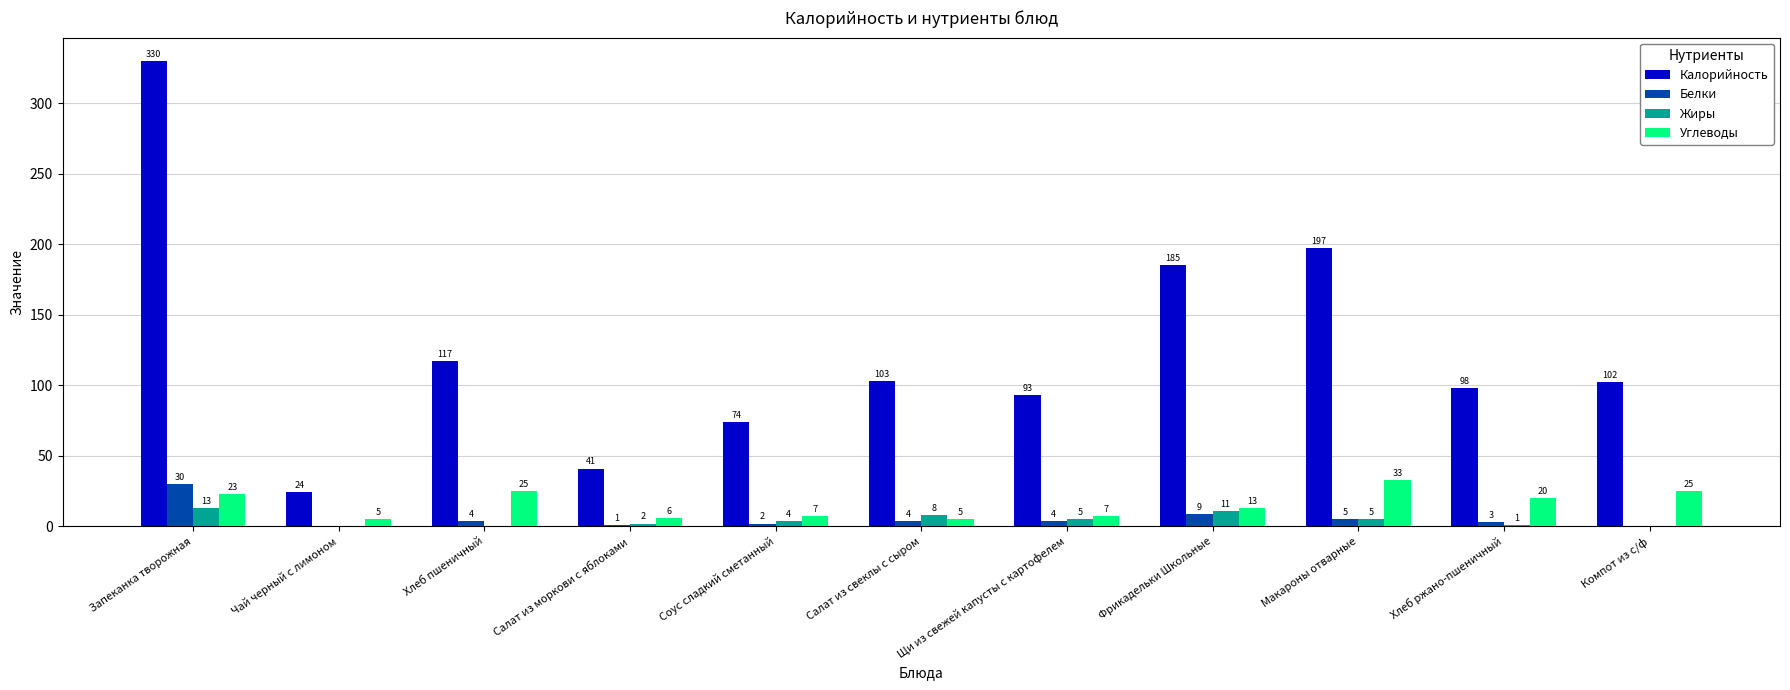

How many data points does each series have?

11